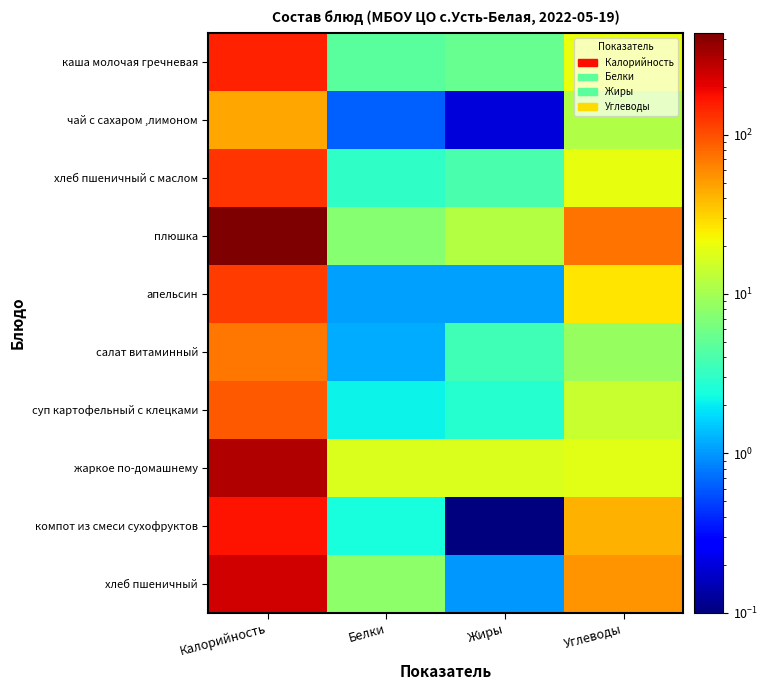

Reading right to left, transcribe all the data shown in this chart.

каша молочая гречневая: Углеводы=20.7	Жиры=5.3	Белки=4.7	Калорийность=149.0
чай с сахаром ,лимоном: Углеводы=11.2	Жиры=0.2	Белки=0.6	Калорийность=47.0
хлеб пшеничный с маслом: Углеводы=19.5	Жиры=3.9	Белки=3.1	Калорийность=128.2
плюшка: Углеводы=74.4	Жиры=11.8	Белки=7.5	Калорийность=436.0
апельсин: Углеводы=26.5	Жиры=1.1	Белки=1.1	Калорийность=121.5
салат витаминный: Углеводы=8.6	Жиры=3.6	Белки=1.2	Калорийность=71.0
суп картофельный с клецками: Углеводы=14.4	Жиры=2.8	Белки=2.1	Калорийность=93.0
жаркое по-домашнему: Углеводы=18.3	Жиры=17.4	Белки=17.1	Калорийность=299.0
компот из смеси сухофруктов: Углеводы=41.4	Жиры=0.1	Белки=2.4	Калорийность=171.0
хлеб пшеничный: Углеводы=55.0	Жиры=1.0	Белки=8.0	Калорийность=235.0